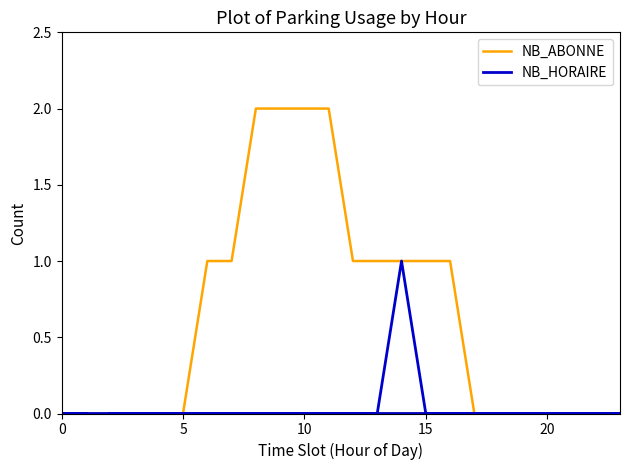

True or false: NB_ABONNE and NB_HORAIRE cross at least once.

False